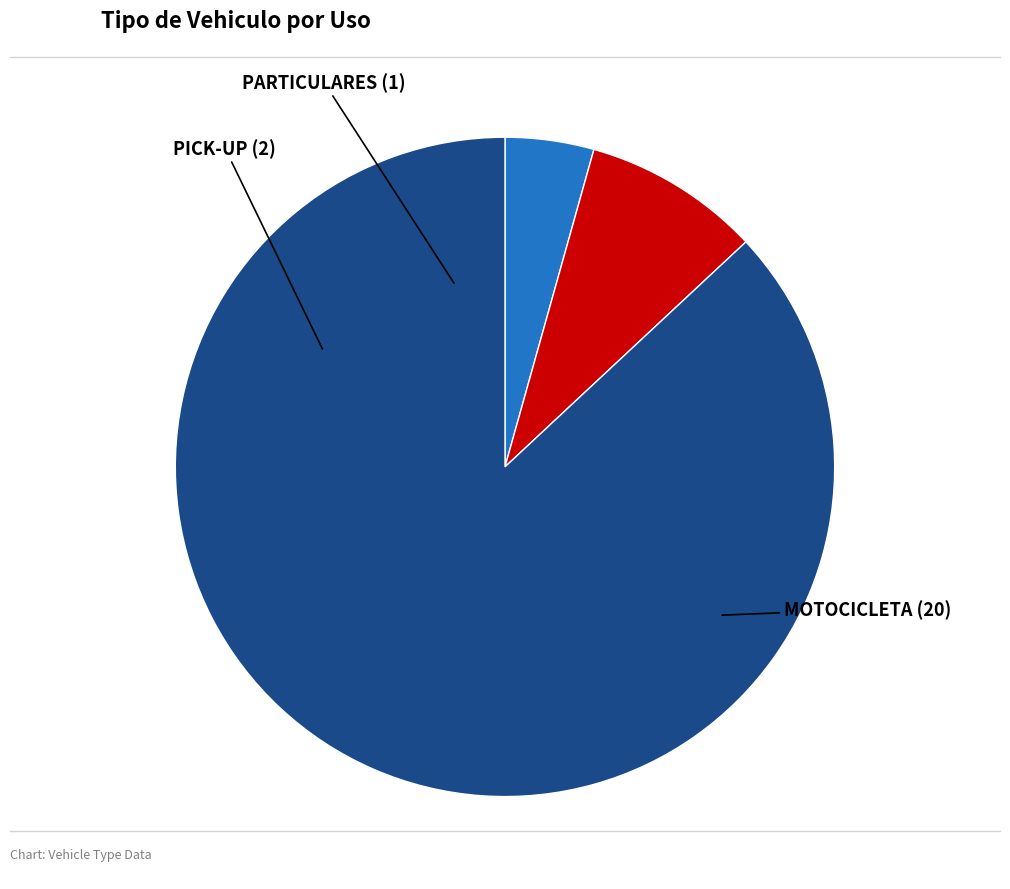

The PARTICULARES slice represents 4% of the pie. True or false?

True